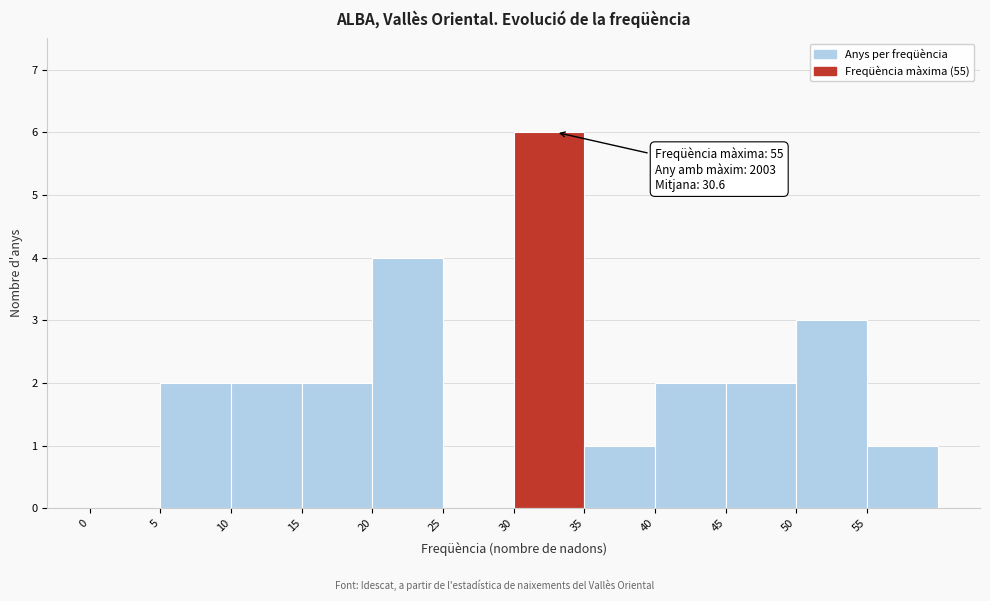

Over which range of the x-axis is the bar tallest?

30 to 35